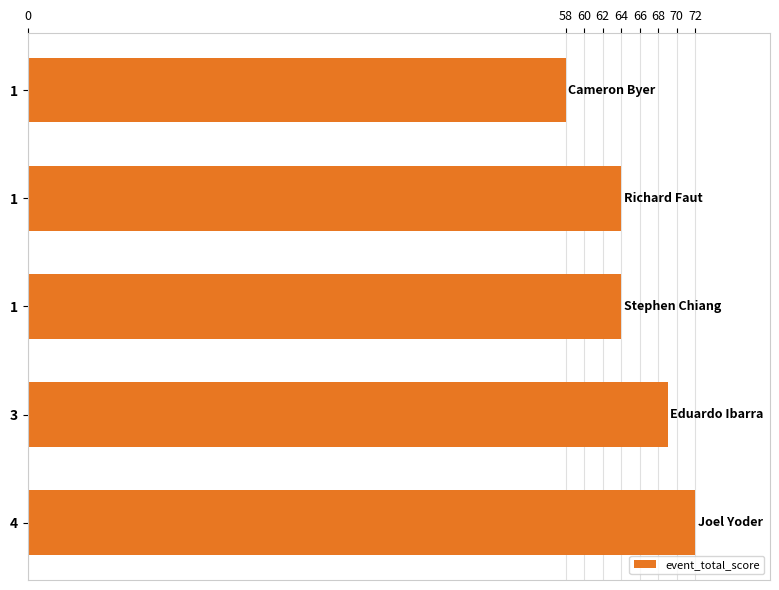

How many bars are there in total?

5